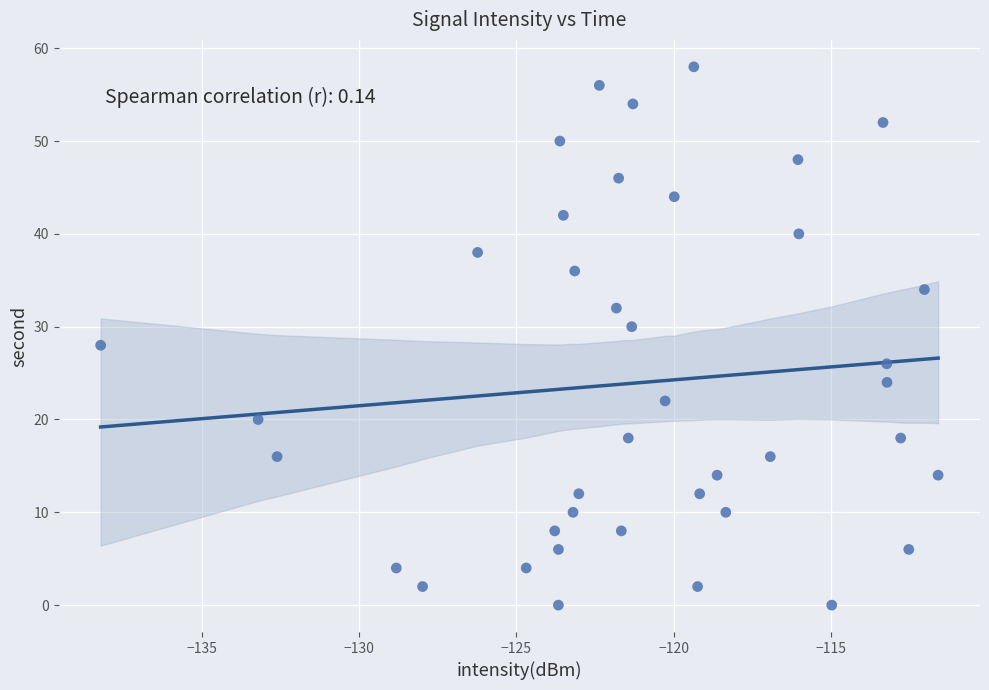

How many data points are displayed?

40